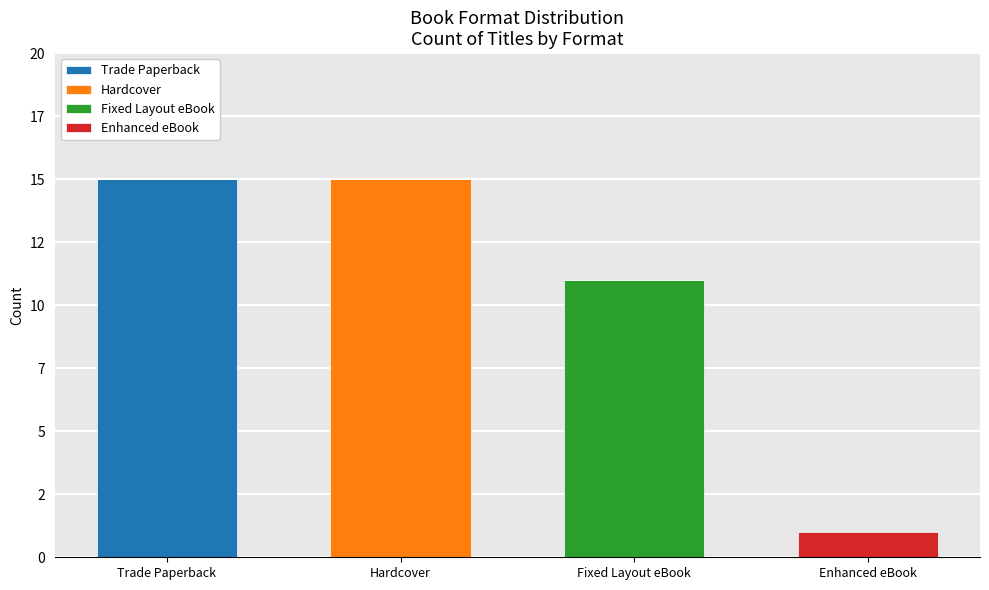

What is the label of the 4th bar from the left?

Enhanced eBook